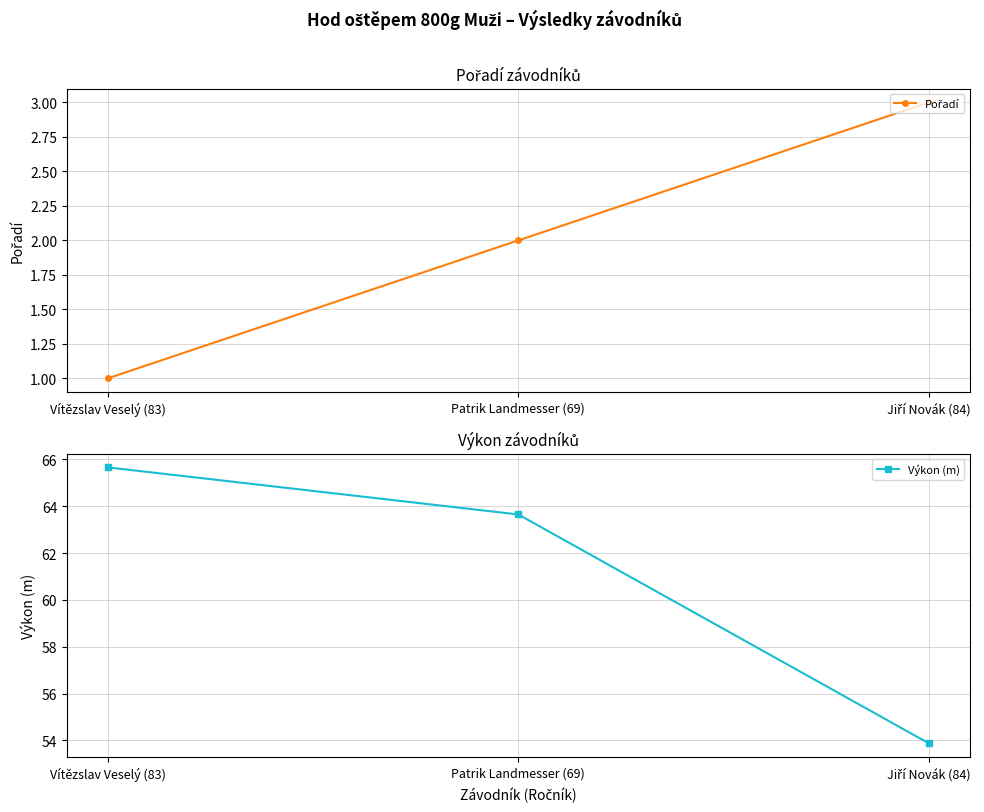

Where is Pořadí nearest to the value 2?

Patrik Landmesser (69)